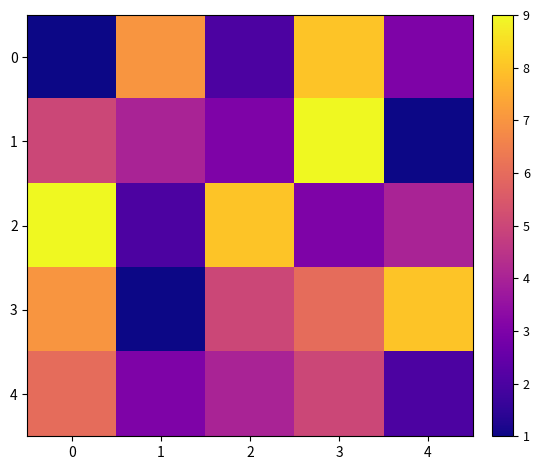

Reading right to left, list all the values displayed in this chart.

0: 4=3	3=8	2=2	1=7	0=1
1: 4=1	3=9	2=3	1=4	0=5
2: 4=4	3=3	2=8	1=2	0=9
3: 4=8	3=6	2=5	1=1	0=7
4: 4=2	3=5	2=4	1=3	0=6